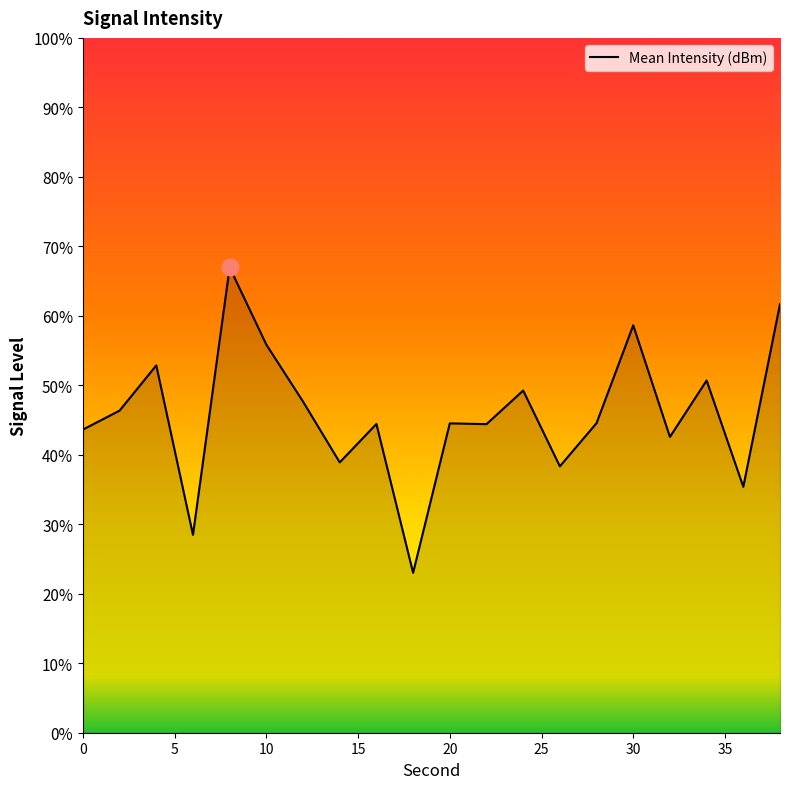

List the labels in order of value, largest first.

8, 38, 30, 10, 4, 34, 24, 12, 2, 28, 20, 16, 22, 0, 32, 14, 26, 36, 6, 18